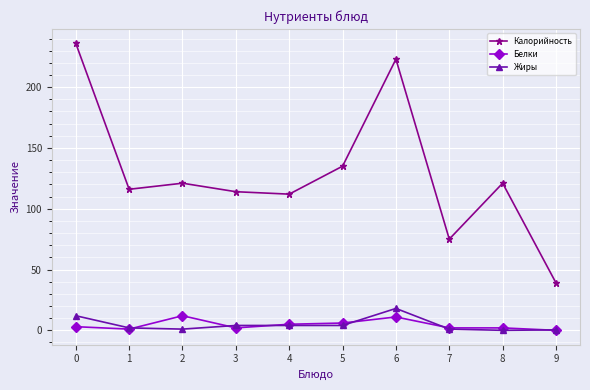

True or false: Калорийность has more than 1 interior local peaks.

True